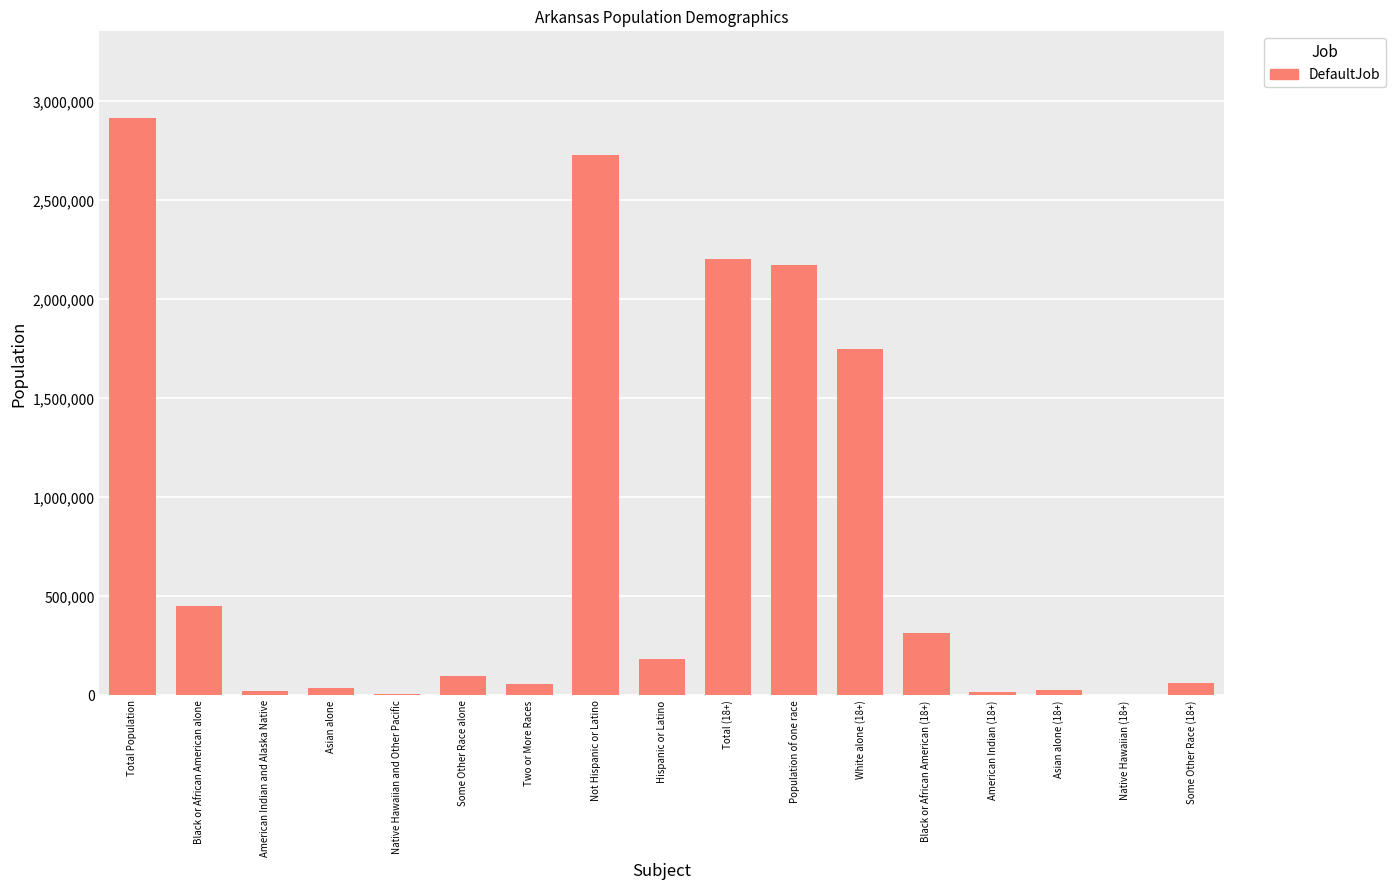

How many distinct data groups are displayed?

1